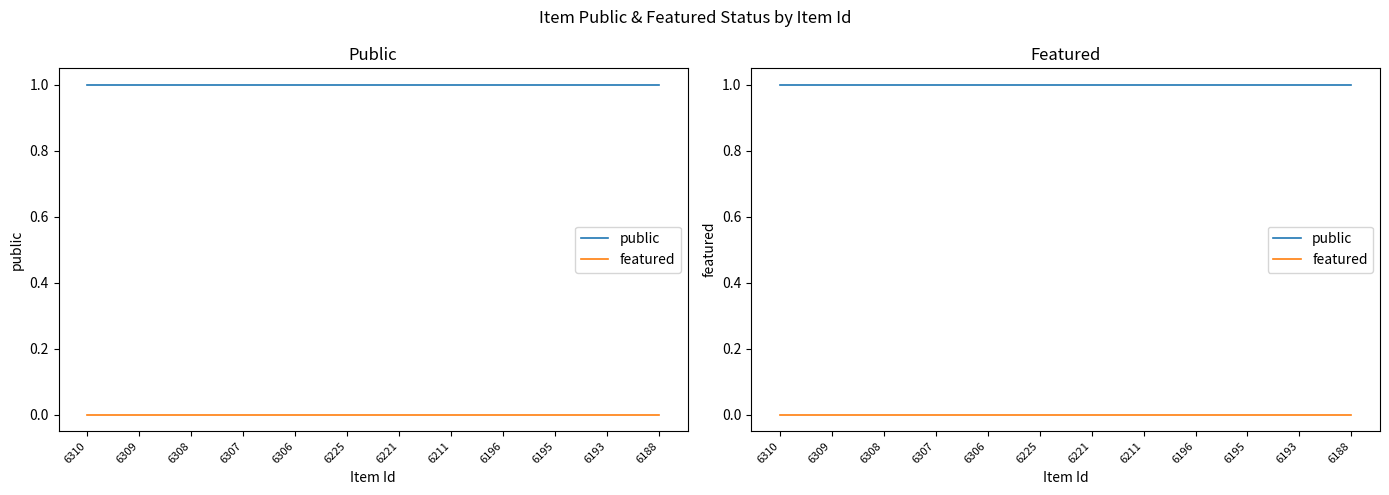

What is the approximate value of public at 6307?

1